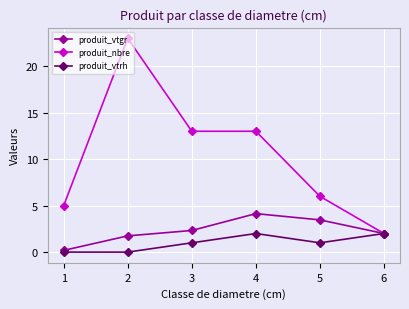

Reading left to right, extract all data points from this chart.

produit_vtgr: 0.2	1.7	2.3	4.1	3.5	2.0
produit_nbre: 5.0	23.0	13.0	13.0	6.0	2.0
produit_vtrh: 0.0	0.0	1.0	2.0	1.0	2.0